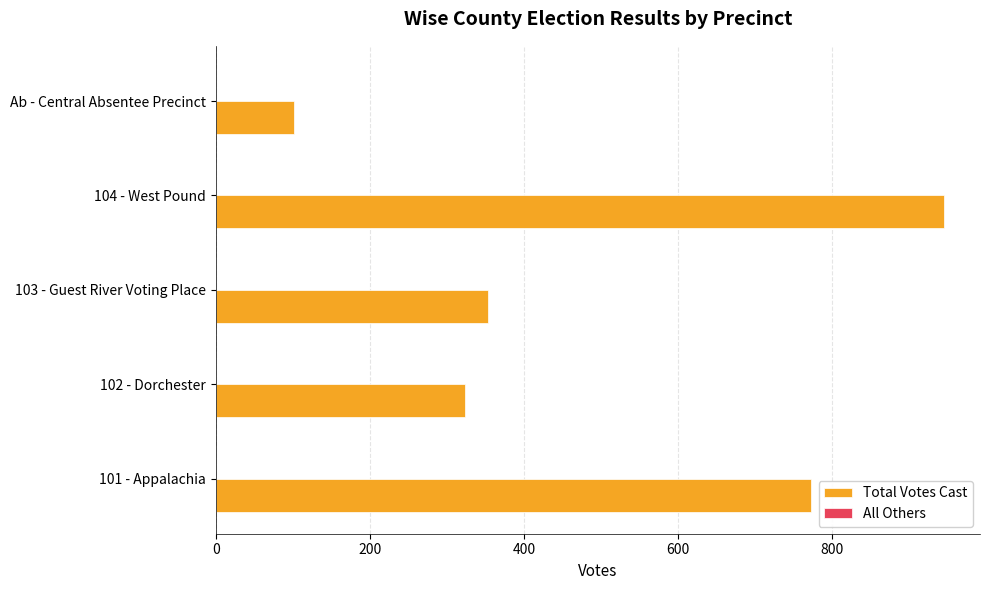

Which series has the largest total across all categories?

Total Votes Cast